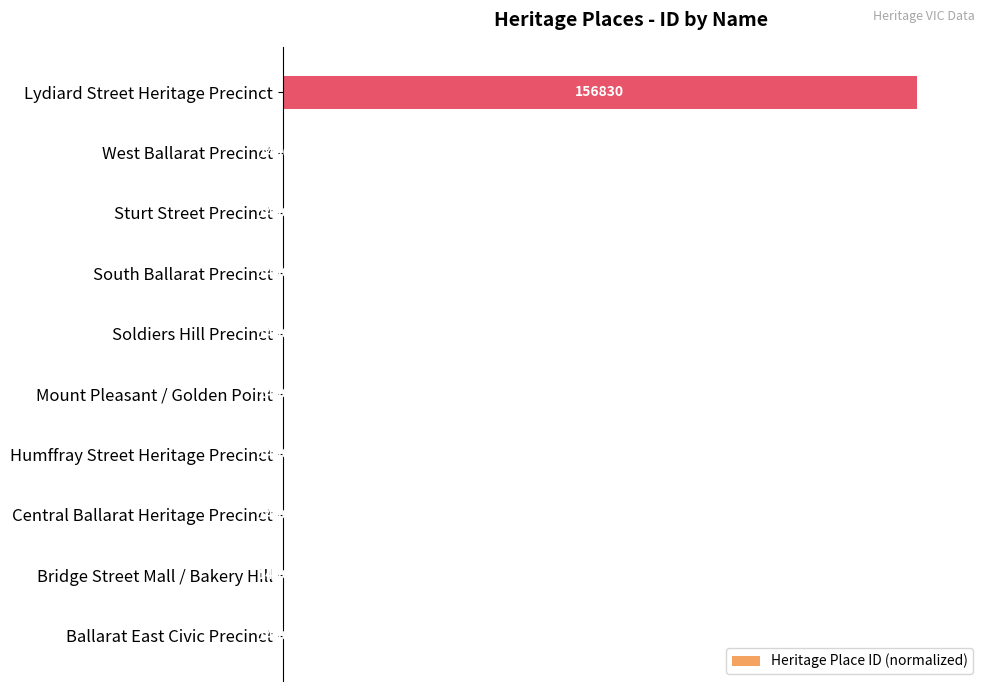

Are the bars horizontal?

Yes